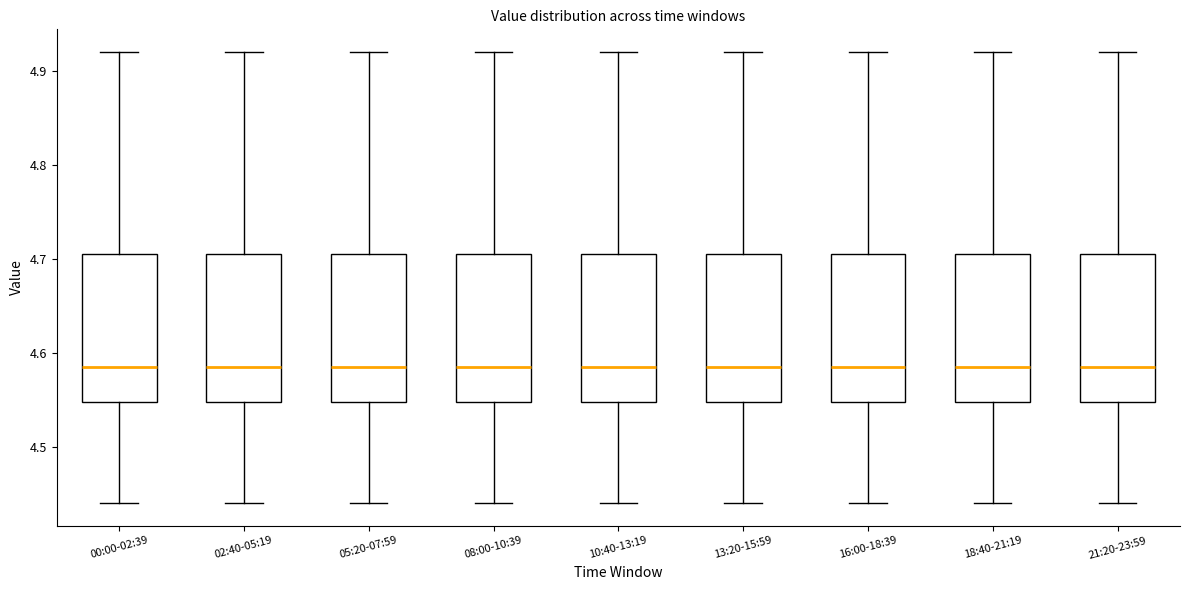

Reading left to right, read every box against the y-axis: the position of its median line, the range the box covers, and the ends of its whiskers. The values are not printed on the chart, so give them approximately, as read against the axis.

00:00-02:39: median 4.59, box 4.55 to 4.71, whiskers 4.44 to 4.92
02:40-05:19: median 4.59, box 4.55 to 4.71, whiskers 4.44 to 4.92
05:20-07:59: median 4.59, box 4.55 to 4.71, whiskers 4.44 to 4.92
08:00-10:39: median 4.59, box 4.55 to 4.71, whiskers 4.44 to 4.92
10:40-13:19: median 4.59, box 4.55 to 4.71, whiskers 4.44 to 4.92
13:20-15:59: median 4.59, box 4.55 to 4.71, whiskers 4.44 to 4.92
16:00-18:39: median 4.59, box 4.55 to 4.71, whiskers 4.44 to 4.92
18:40-21:19: median 4.59, box 4.55 to 4.71, whiskers 4.44 to 4.92
21:20-23:59: median 4.59, box 4.55 to 4.71, whiskers 4.44 to 4.92